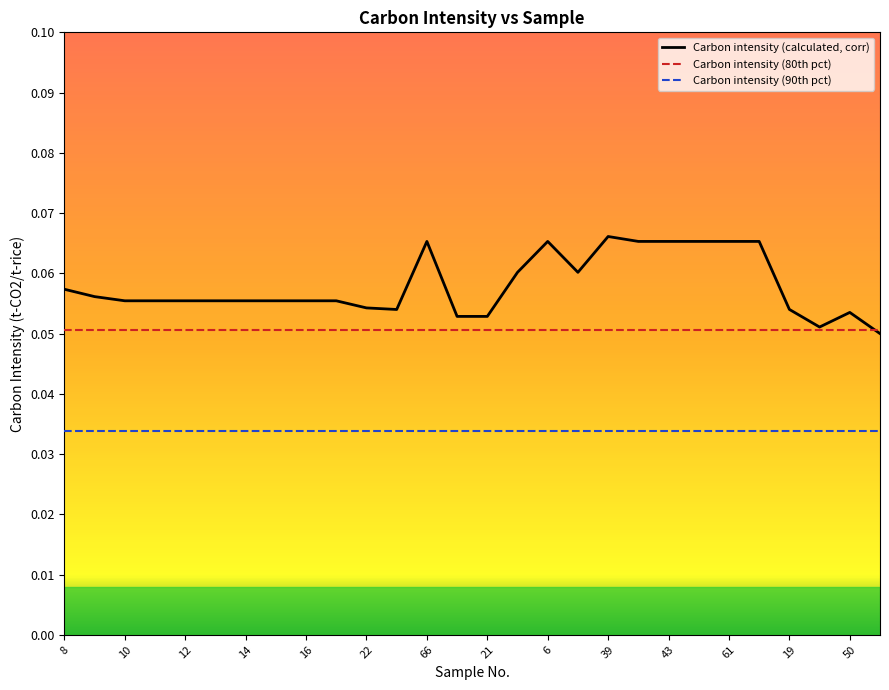

True or false: Carbon intensity (90th pct) and Carbon intensity (calculated, corr) cross at least once.

False